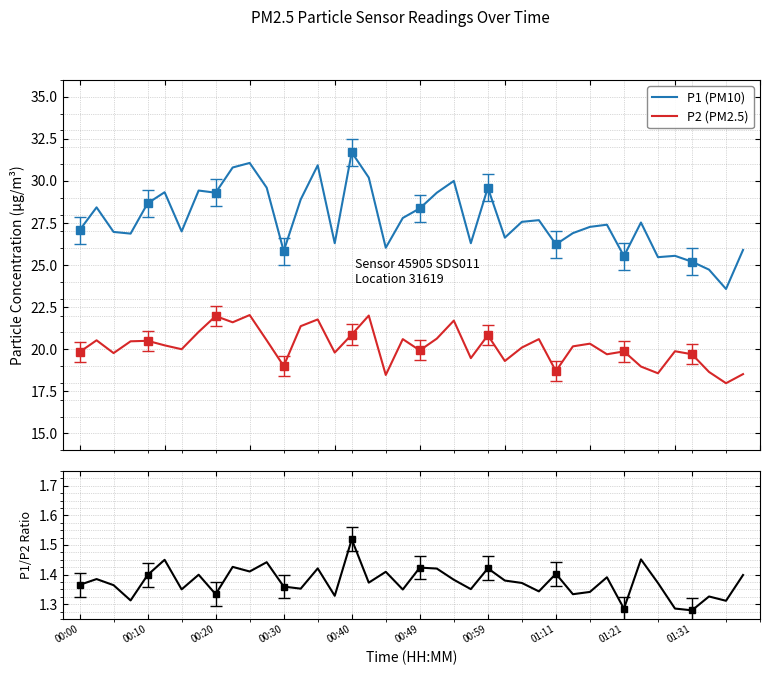

What is the minimum value for P1 (PM10)?

23.6